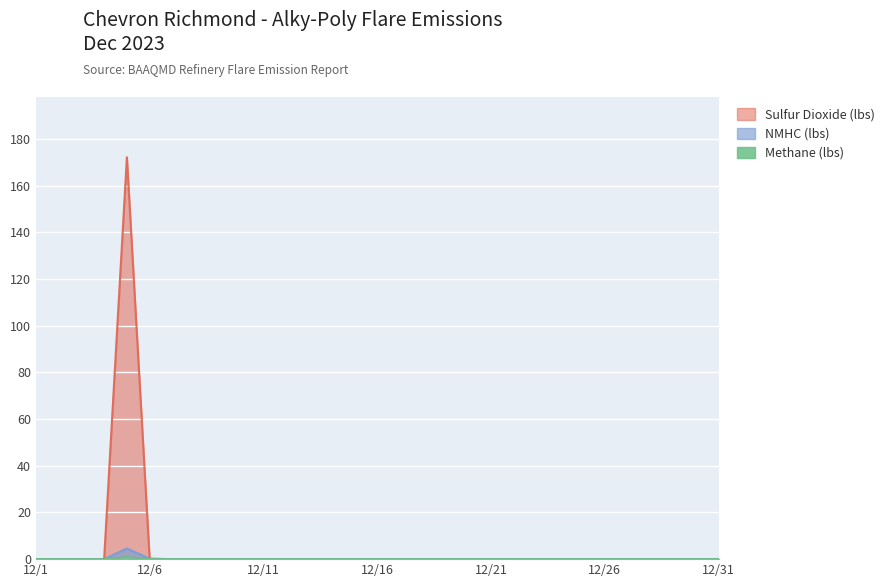

What is the average value of the Sulfur Dioxide (lbs) series?

5.6